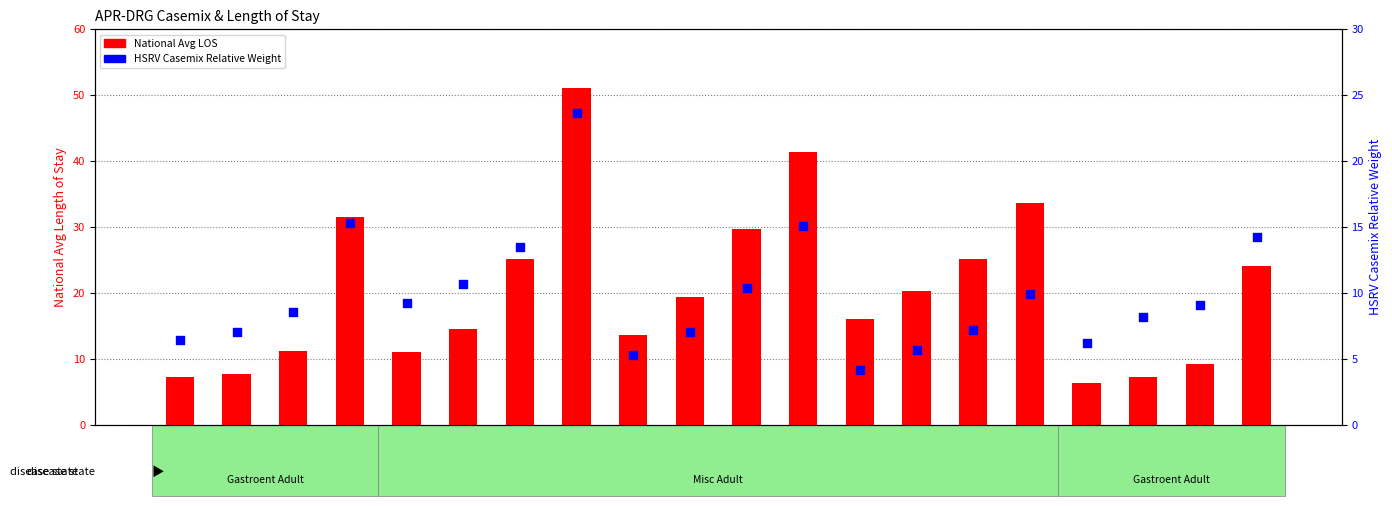

At how many categories does at least one series exceed 48?

1